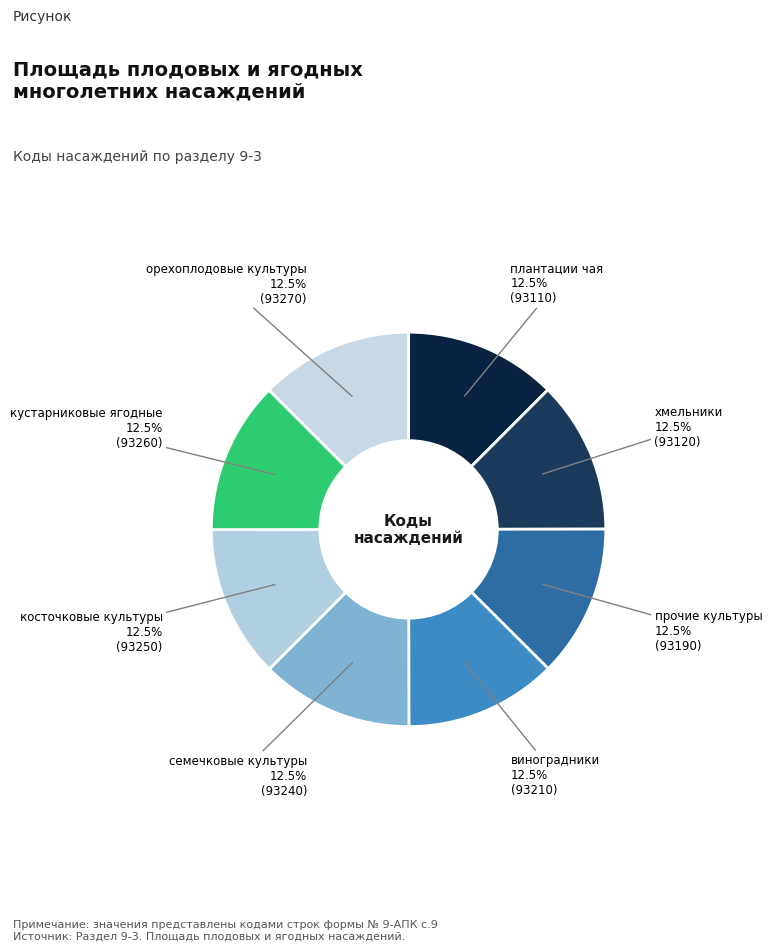

What is the ratio of the value at прочие культуры to the value at виноградники?

1.0